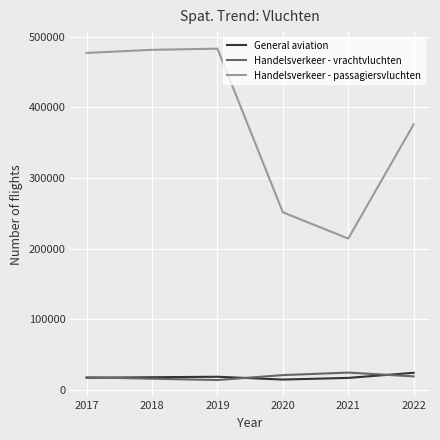

What is the sum of the Handelsverkeer - vrachtvluchten values at 2022 and 2017?

37635